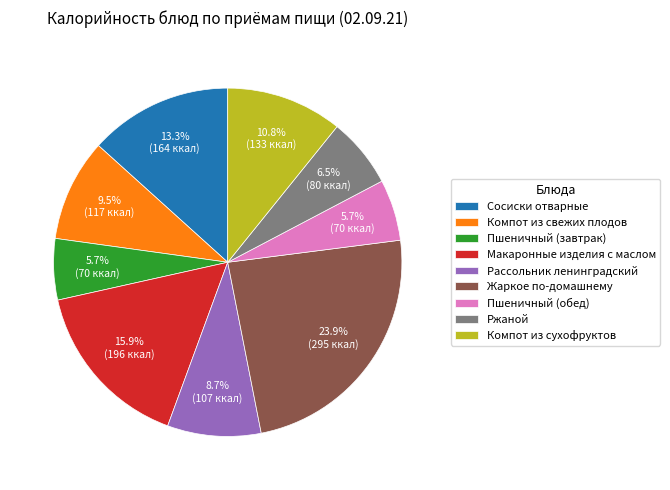

Approximately how many times larger is the value at Жаркое по-домашнему compared to Макаронные изделия с маслом?

1.5